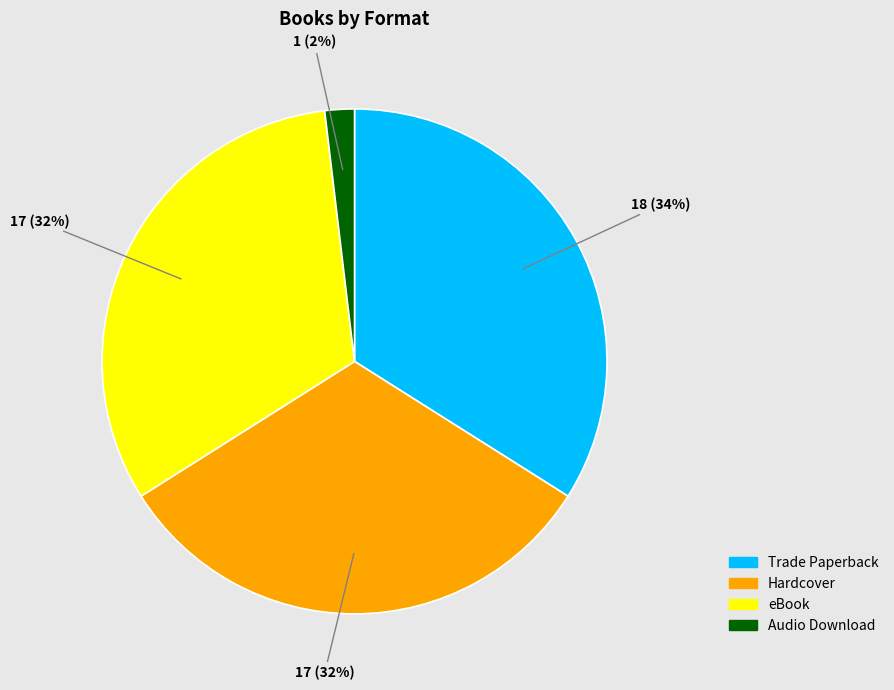

How many slices are in this pie chart?

4